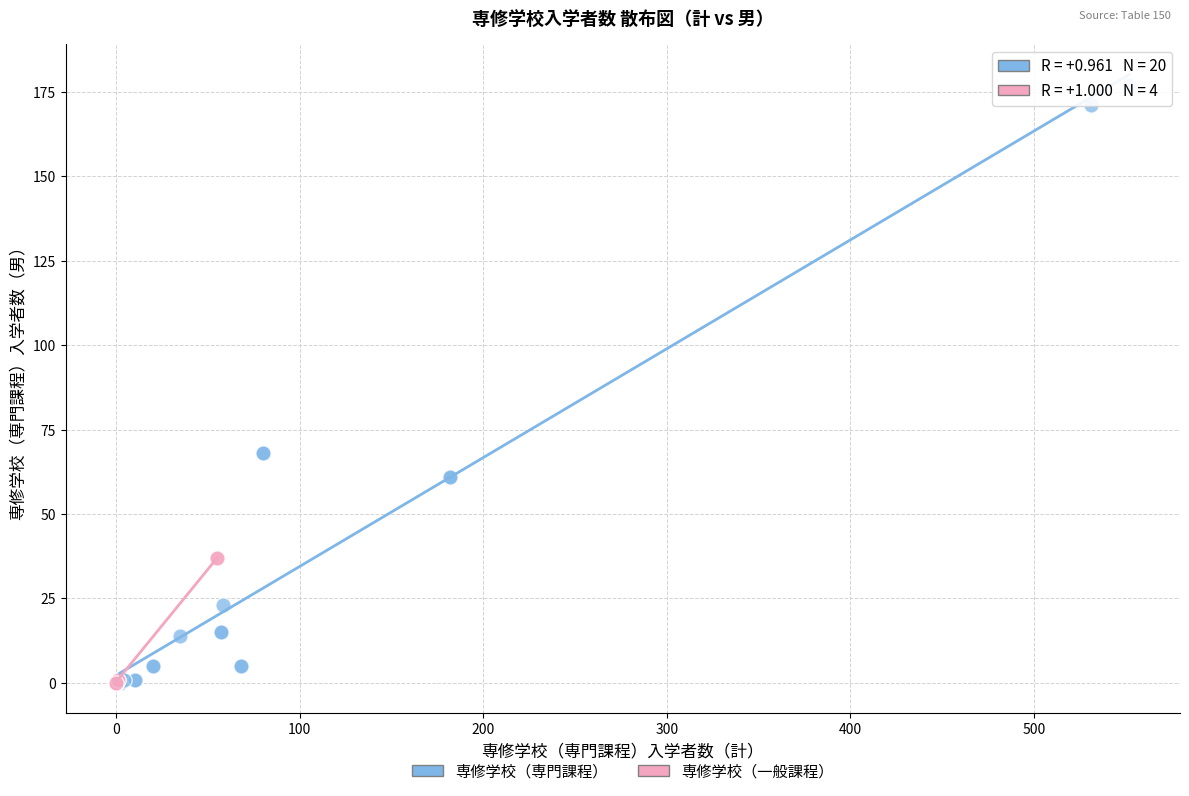

Which series has the largest Y range (max minus min)?

専修学校（専門課程）